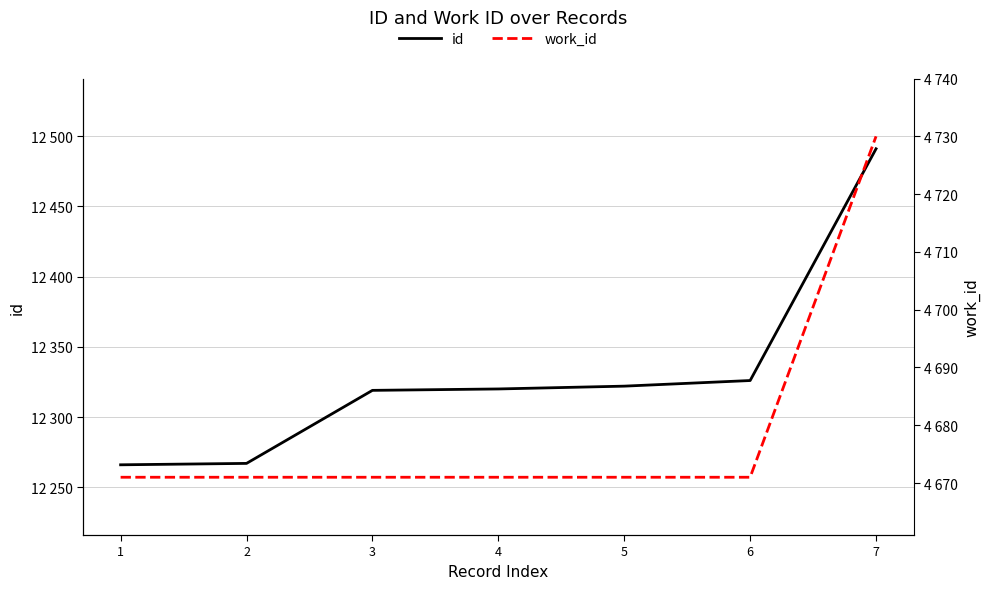

True or false: id and work_id intersect in this chart.

False